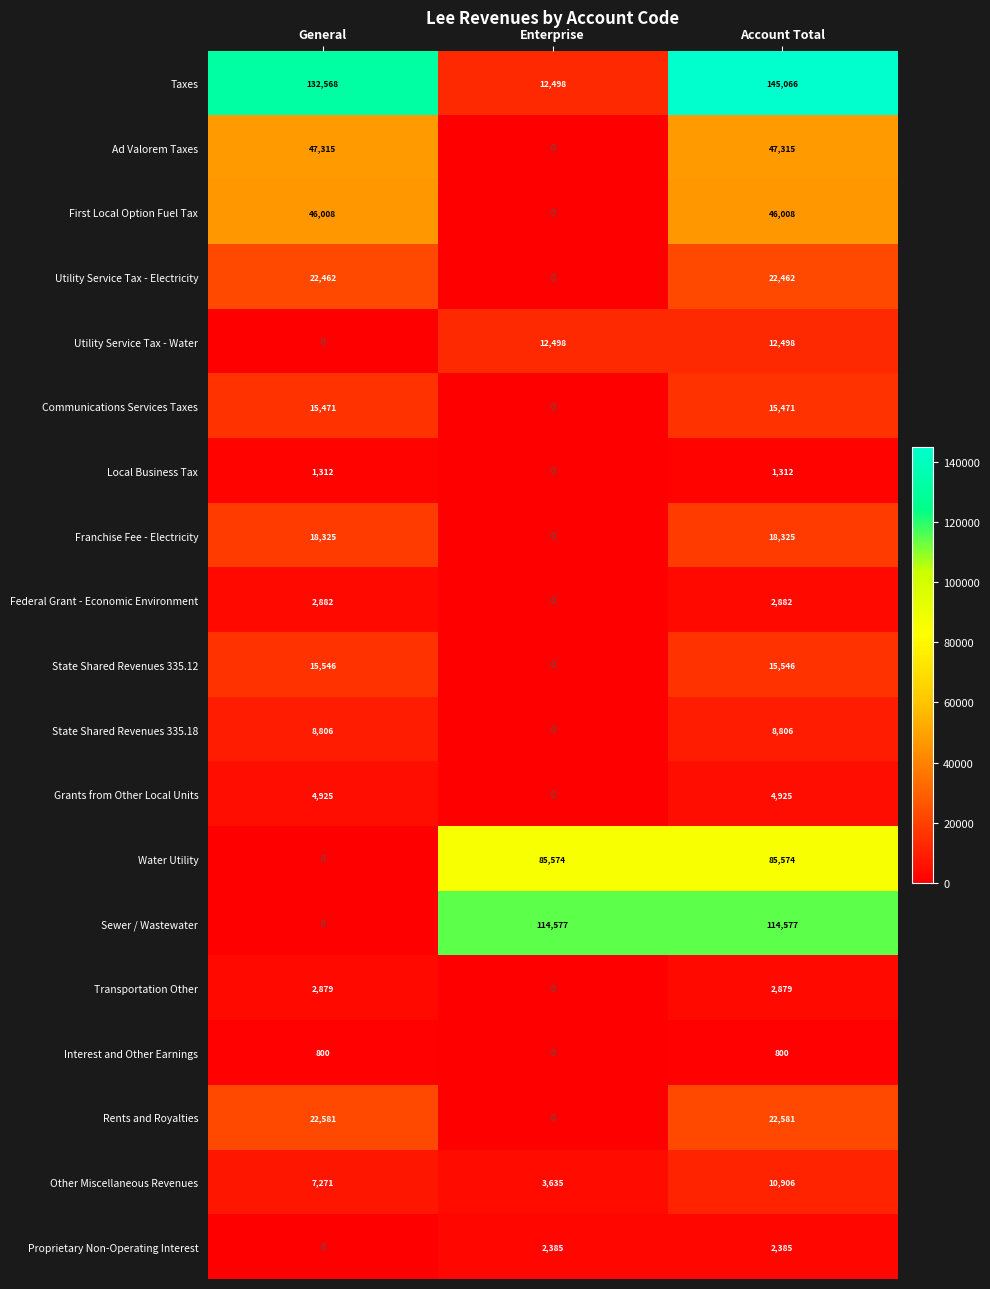

What is the maximum value shown in the chart?

145066